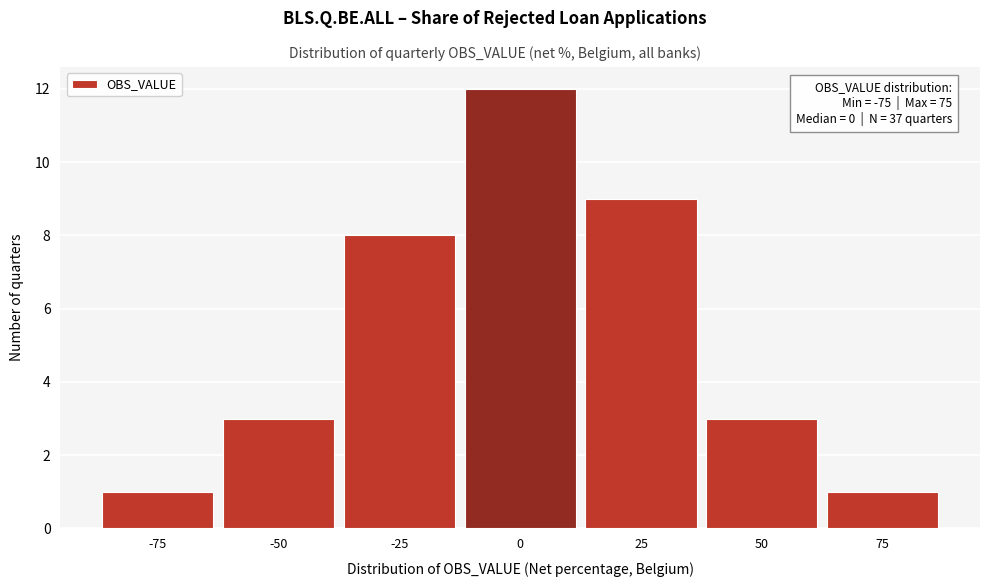

Over which range of the x-axis is the bar tallest?

-12.5 to 12.5